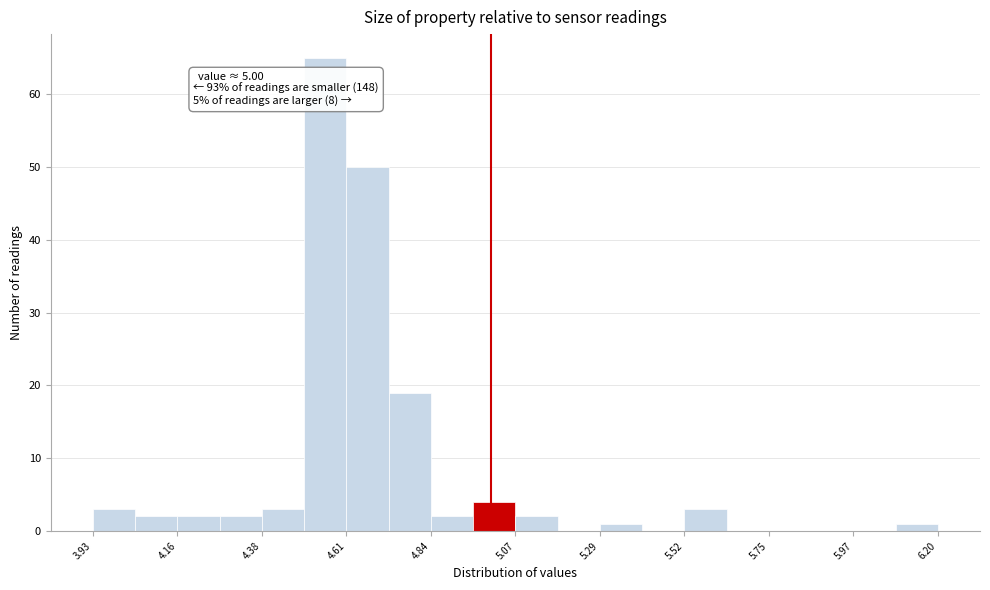

Read against the x-axis, roughly where is the centre of the tallest bar?

4.55